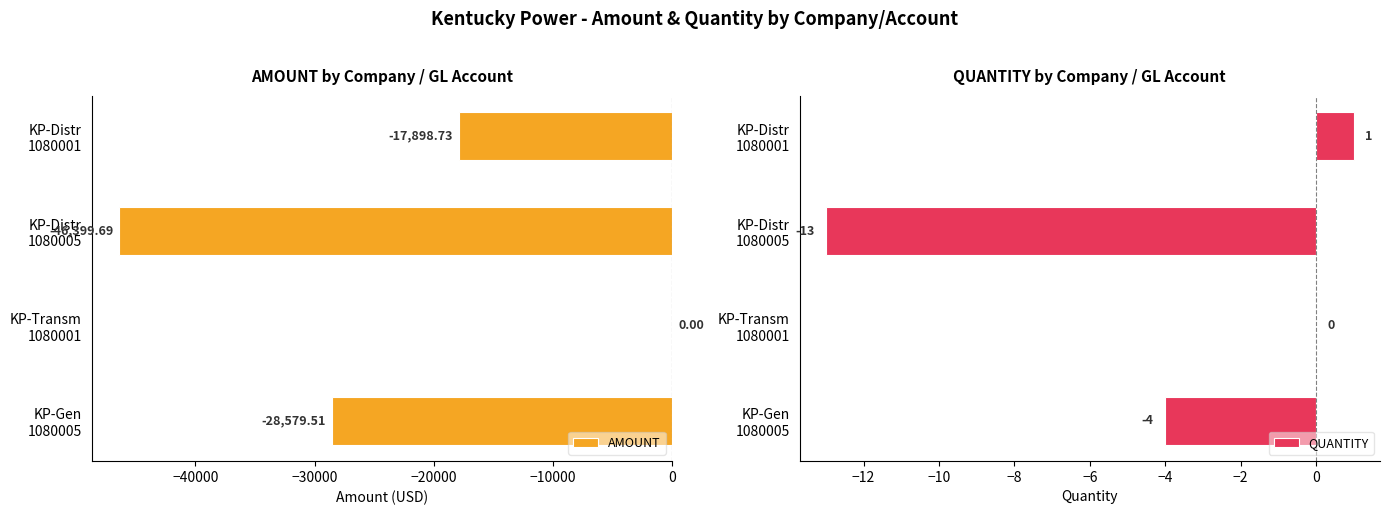

What is the sum of all AMOUNT values?

-92877.9